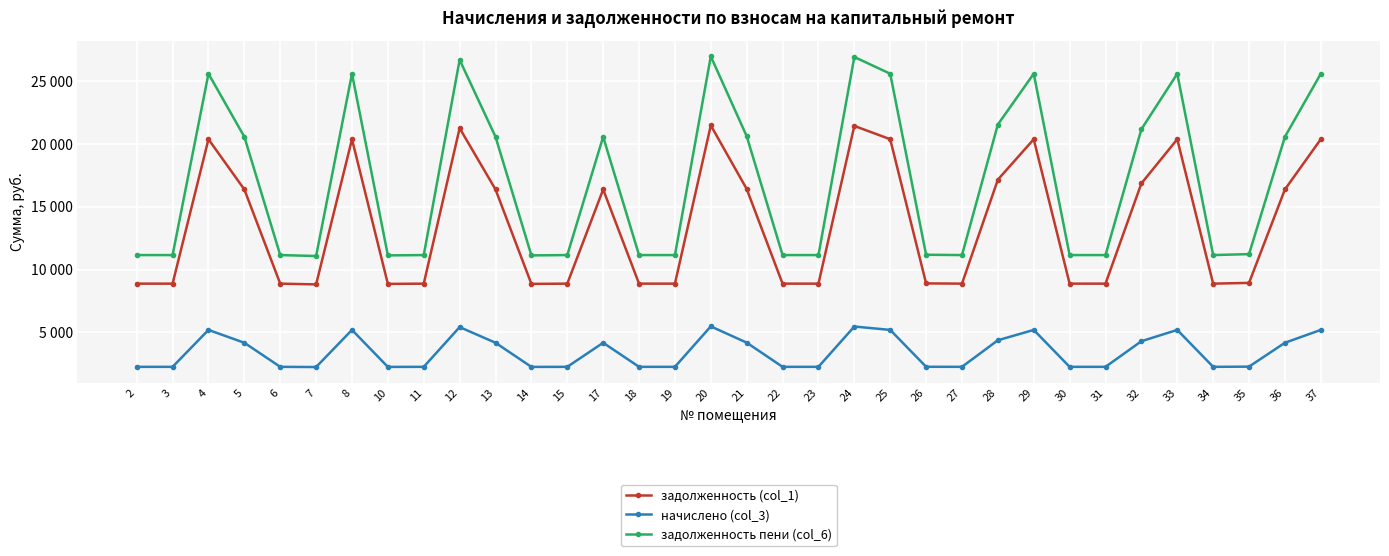

What are all the series names shown in the legend?

задолженность (col_1), начислено (col_3), задолженность пени (col_6)